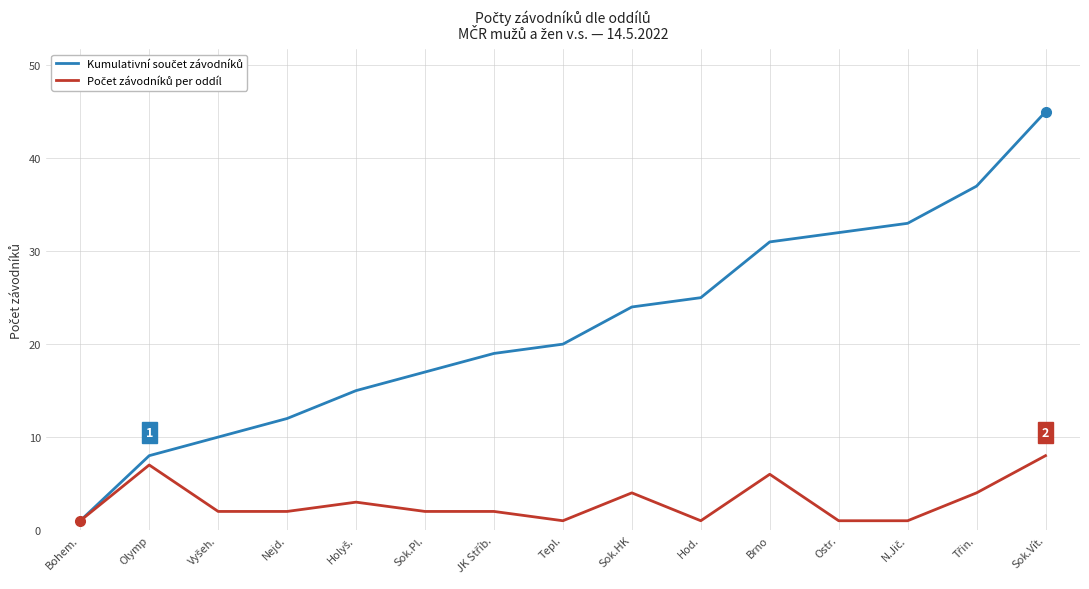

What is the total value across all series at Olymp?

15